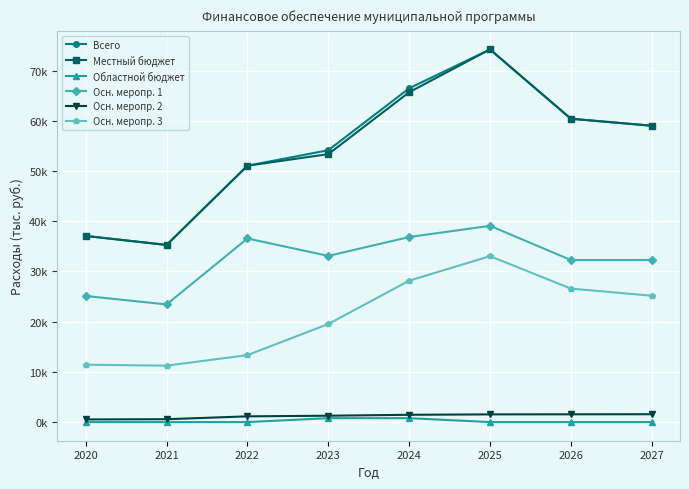

Reading left to right, transcribe all the data shown in this chart.

Всего: 2020=37073.1	2021=35287.1	2022=51063.7	2023=54150.9	2024=66479.2	2025=74223.5	2026=60419.0	2027=59027.0
Местный бюджет: 2020=37073.1	2021=35287.1	2022=51063.7	2023=53369.7	2024=65699.8	2025=74223.5	2026=60419.0	2027=59027.0
Областной бюджет: 2020=0.0	2021=0.0	2022=0.0	2023=781.2	2024=779.4	2025=0.0	2026=0.0	2027=0.0
Осн. меропр. 1: 2020=25113.6	2021=23434.3	2022=36569.3	2023=33098.5	2024=36859.1	2025=39091.0	2026=32279.5	2027=32290.0
Осн. меропр. 2: 2020=529.3	2021=574.7	2022=1142.1	2023=1269.2	2024=1455.1	2025=1534.5	2026=1549.5	2027=1566.5
Осн. меропр. 3: 2020=11430.2	2021=11241.4	2022=13338.1	2023=19533.8	2024=28165.0	2025=33048.0	2026=26590.0	2027=25170.5